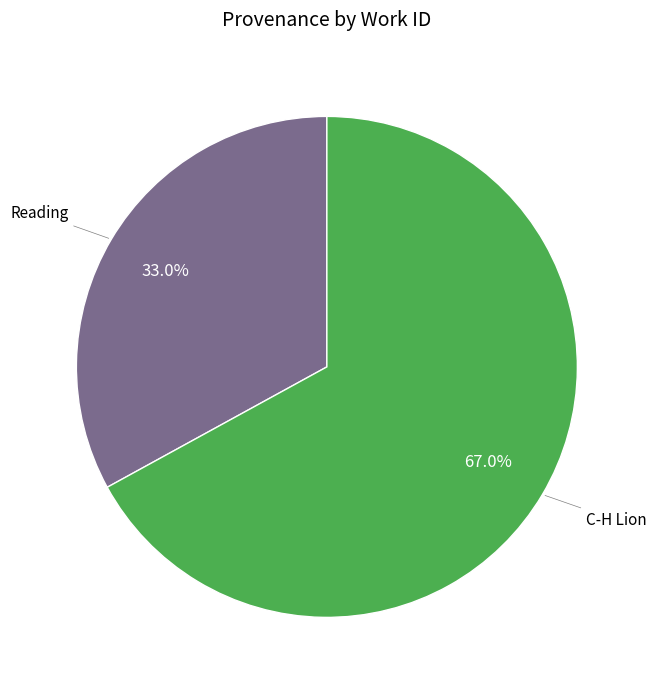

Is there any slice that represents more than half of the pie?

Yes